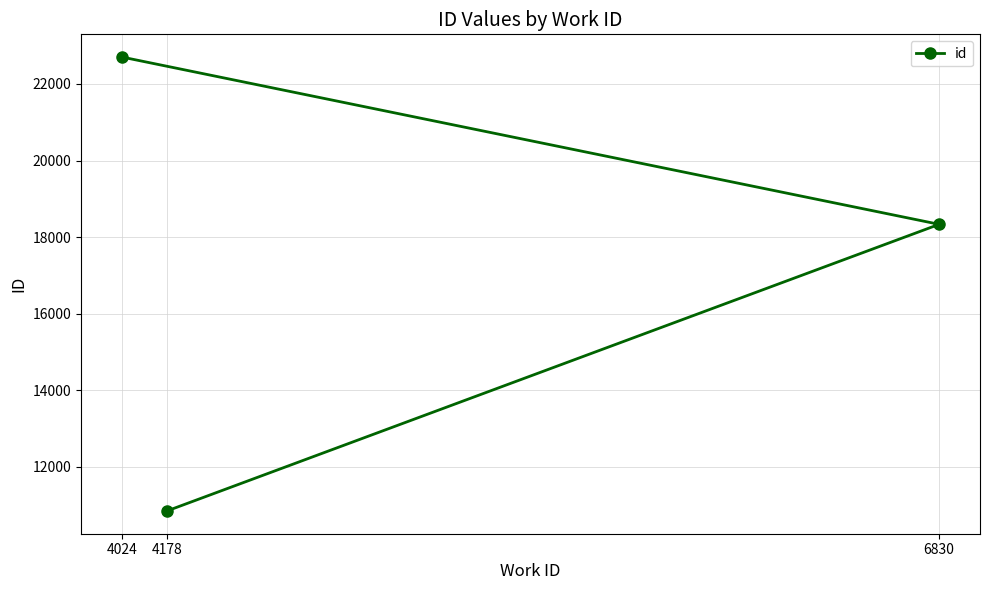

What is the value of the 1st point from the left?

22704